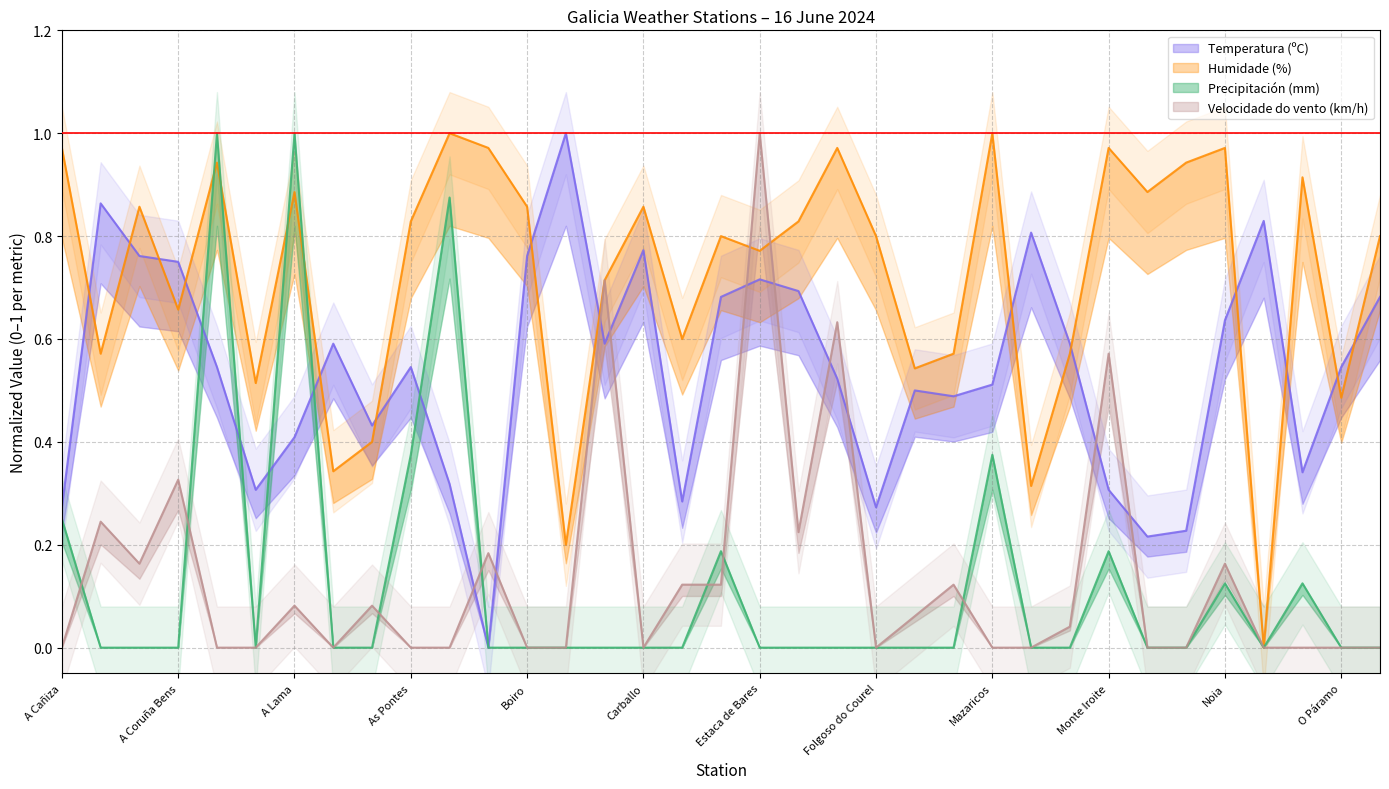

True or false: Temperatura (ºC) and Velocidade do vento (km/h) cross at least once.

True